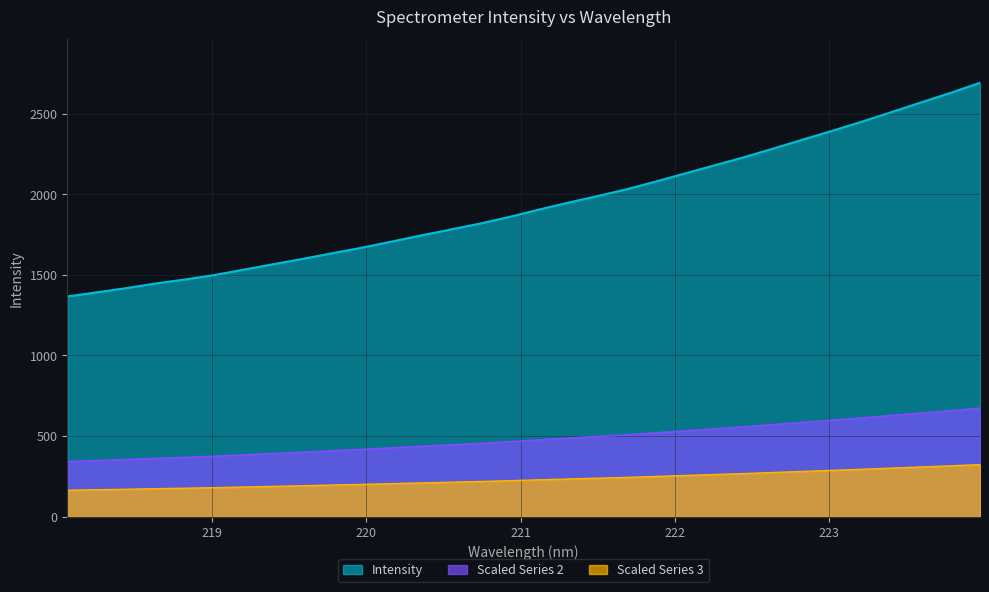

What is the change in value from 218.0596 to 222.0721?

+764.7